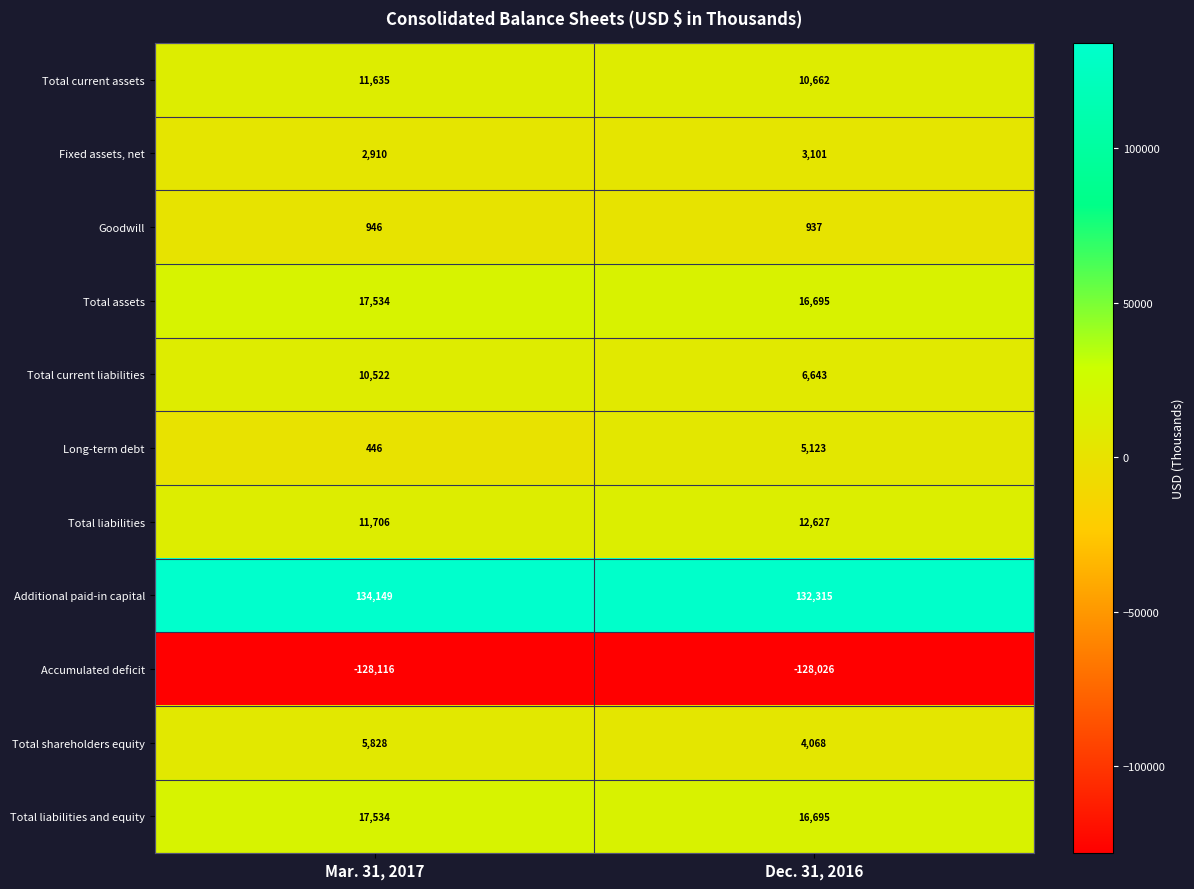

How many series are shown in this chart?

11